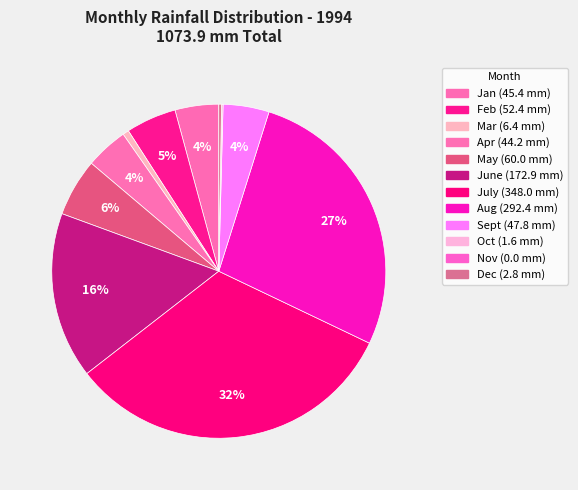

Is May the majority of the pie?

No